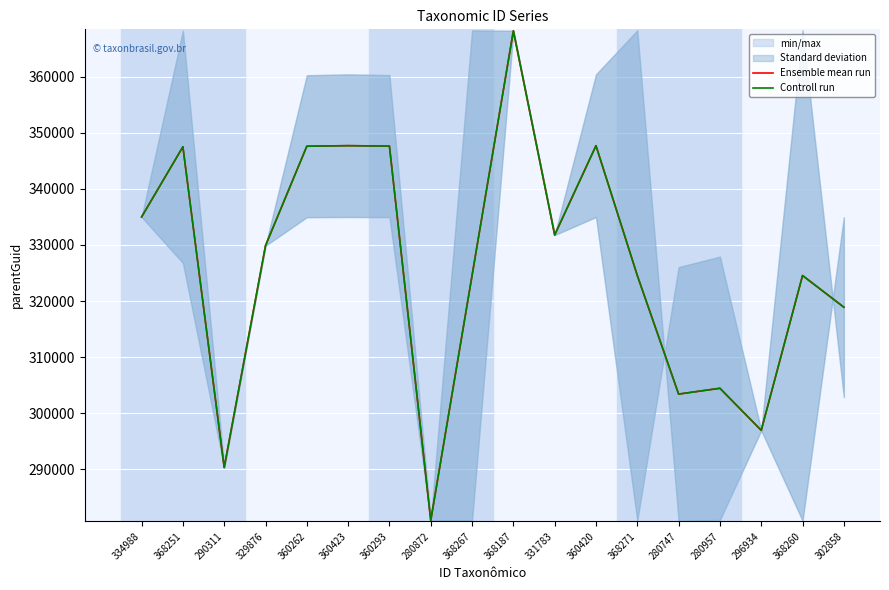

What is the difference between the Ensemble mean run values at 360423 and 360293?

77